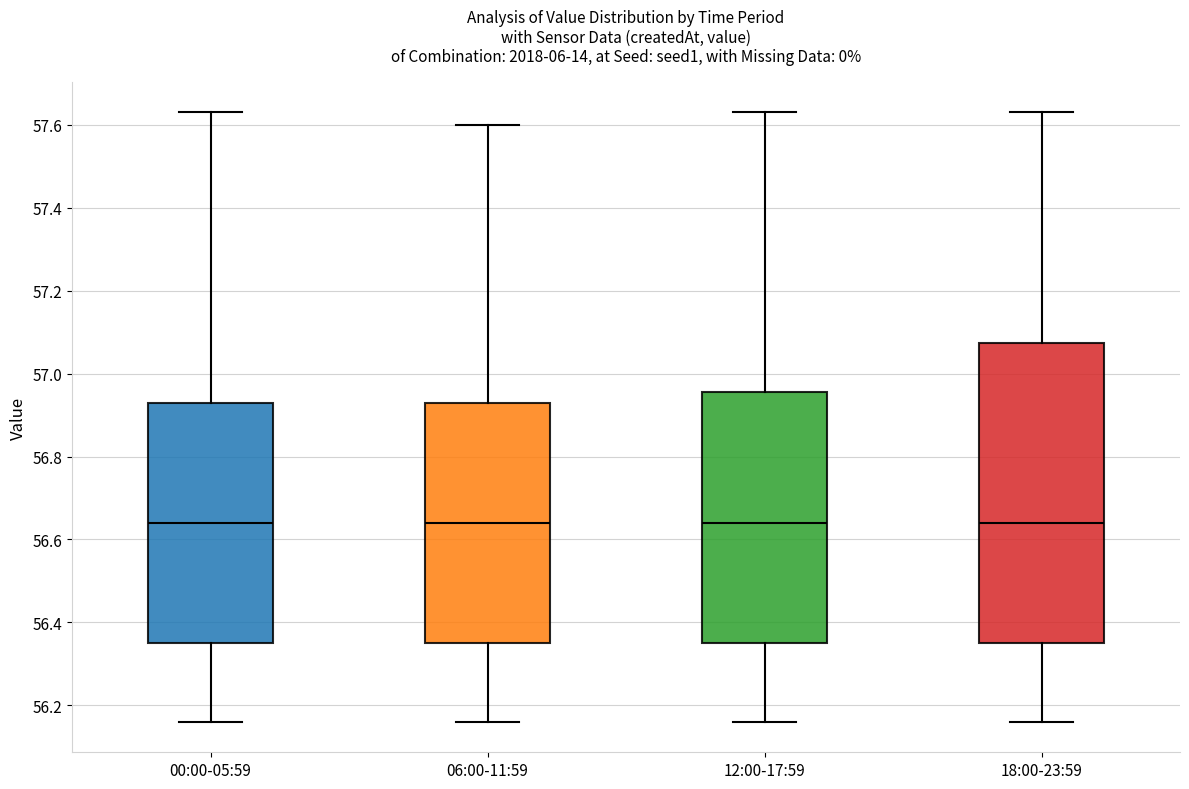

Reading left to right, read every box against the y-axis: the position of its median line, the range the box covers, and the ends of its whiskers. The values are not printed on the chart, so give them approximately, as read against the axis.

00:00-05:59: median 56.64, box 56.36 to 56.94, whiskers 56.16 to 57.64
06:00-11:59: median 56.64, box 56.36 to 56.94, whiskers 56.16 to 57.60
12:00-17:59: median 56.64, box 56.36 to 56.96, whiskers 56.16 to 57.64
18:00-23:59: median 56.64, box 56.36 to 57.08, whiskers 56.16 to 57.64